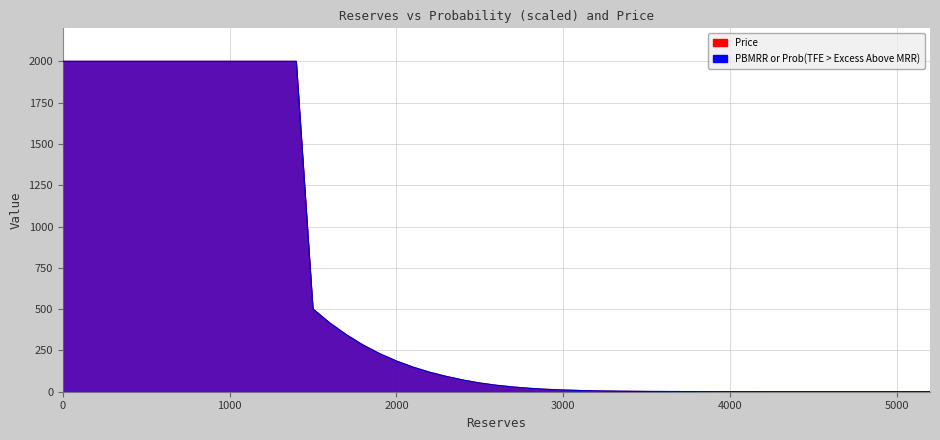

True or false: PBMRR or Prob(TFE > Excess Above MRR) and Price intersect in this chart.

False